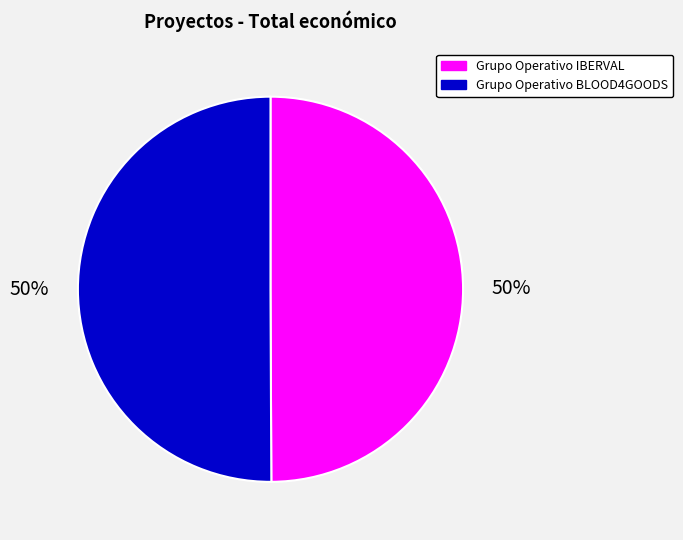

How many segments does this pie chart have?

2